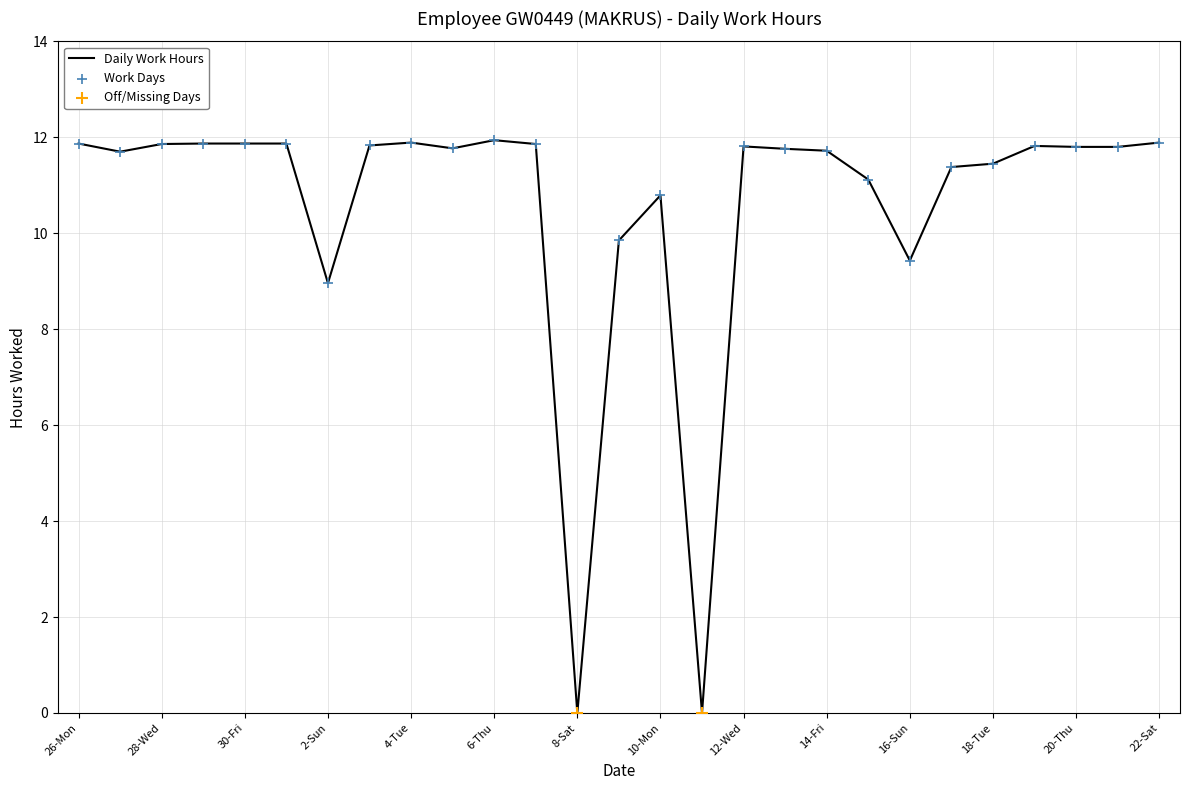

What is the maximum value shown in the chart?

11.9